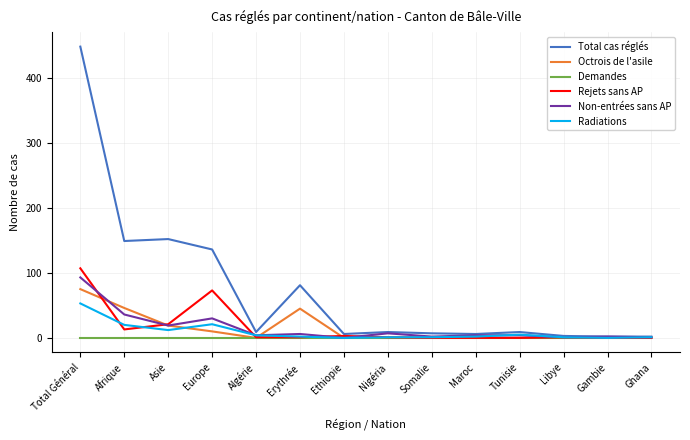

Which series has the widest spread of values?

Total cas réglés